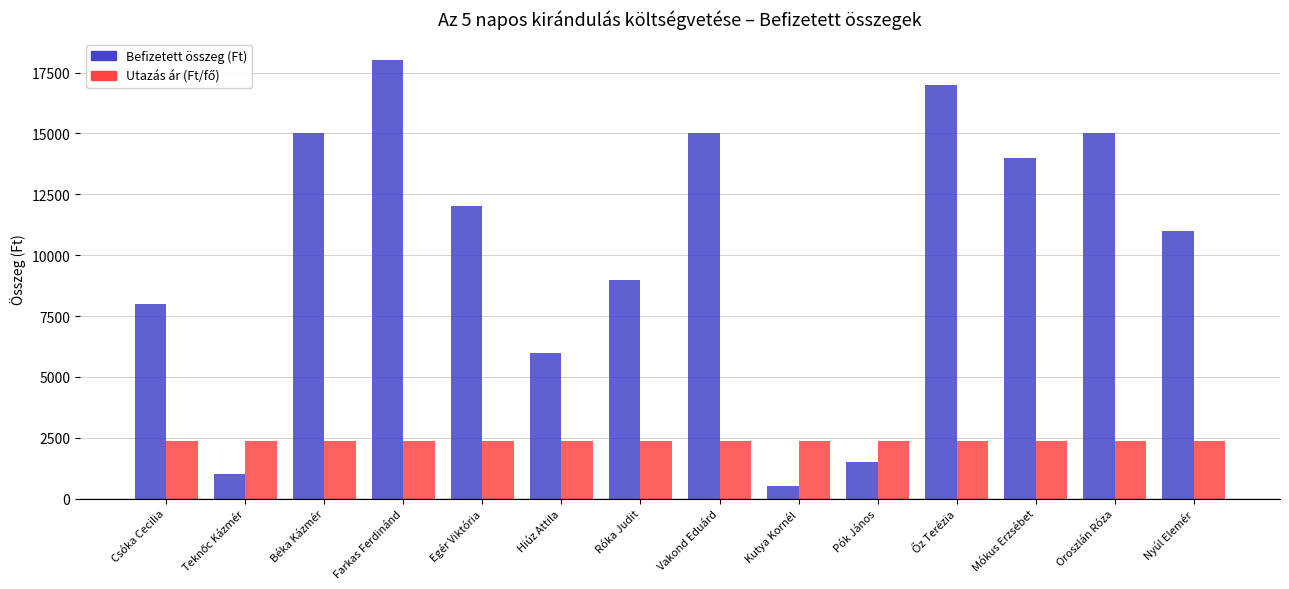

How many bars are there in each group?

2